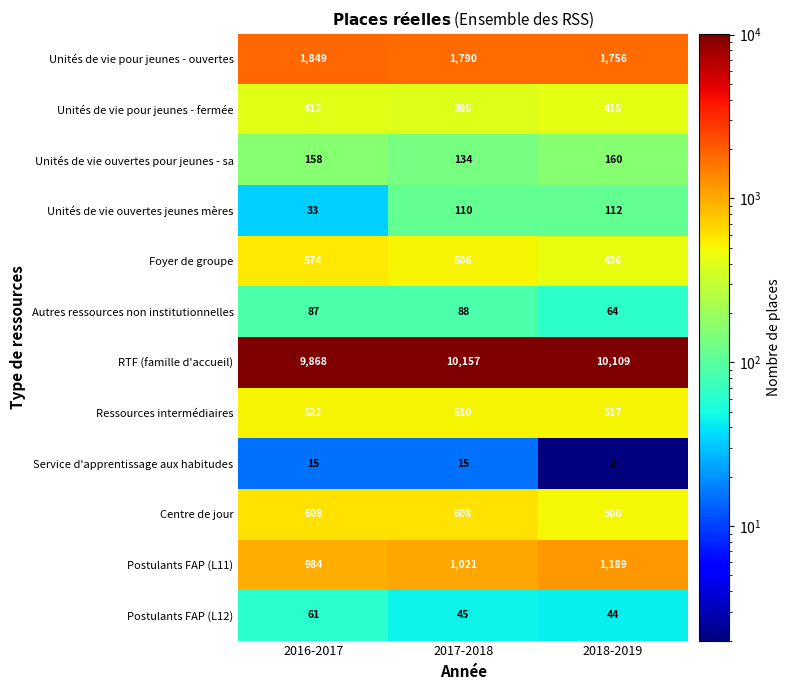

What is the difference between the highest and lowest values at 2017-2018?

10142